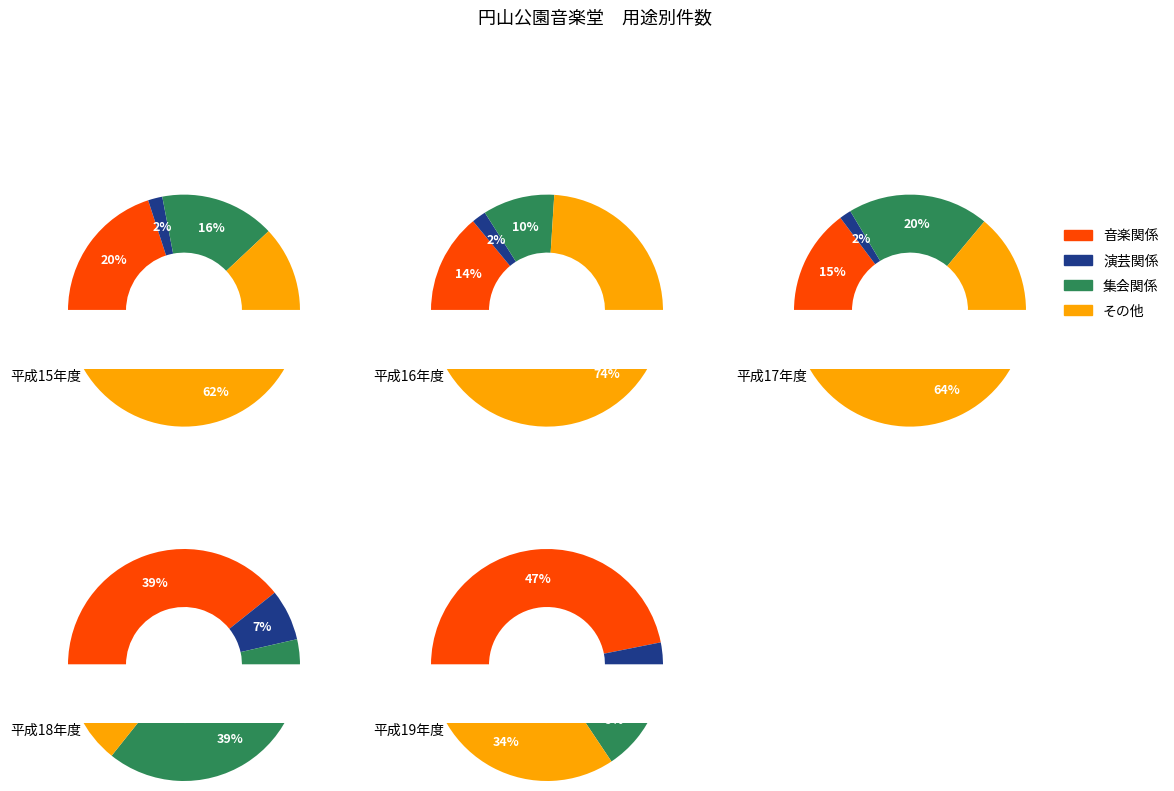

The 平成16年度 slice represents 1% of the pie. True or false?

False